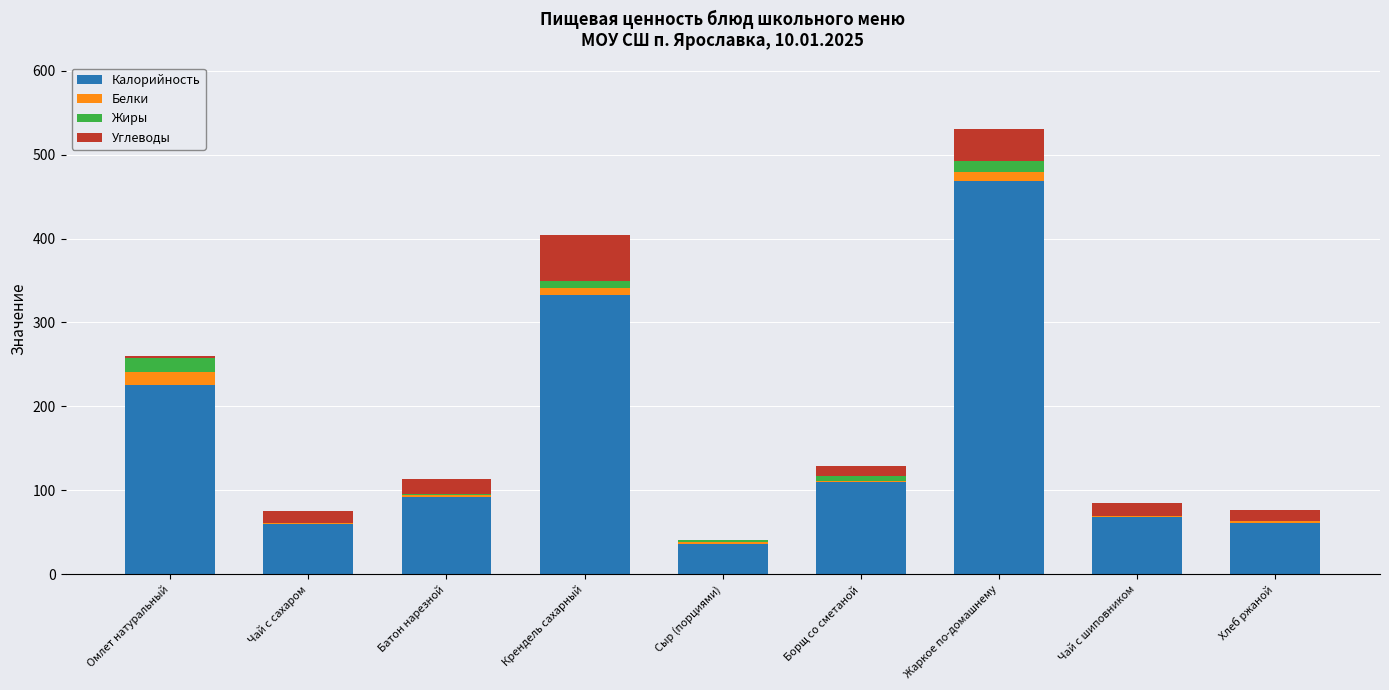

How many values in the Калорийность series exceed 91?

5